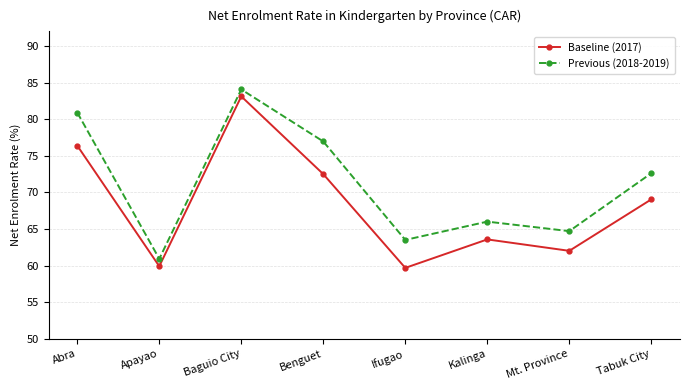

What is the sum of all Baseline (2017) values?

546.3